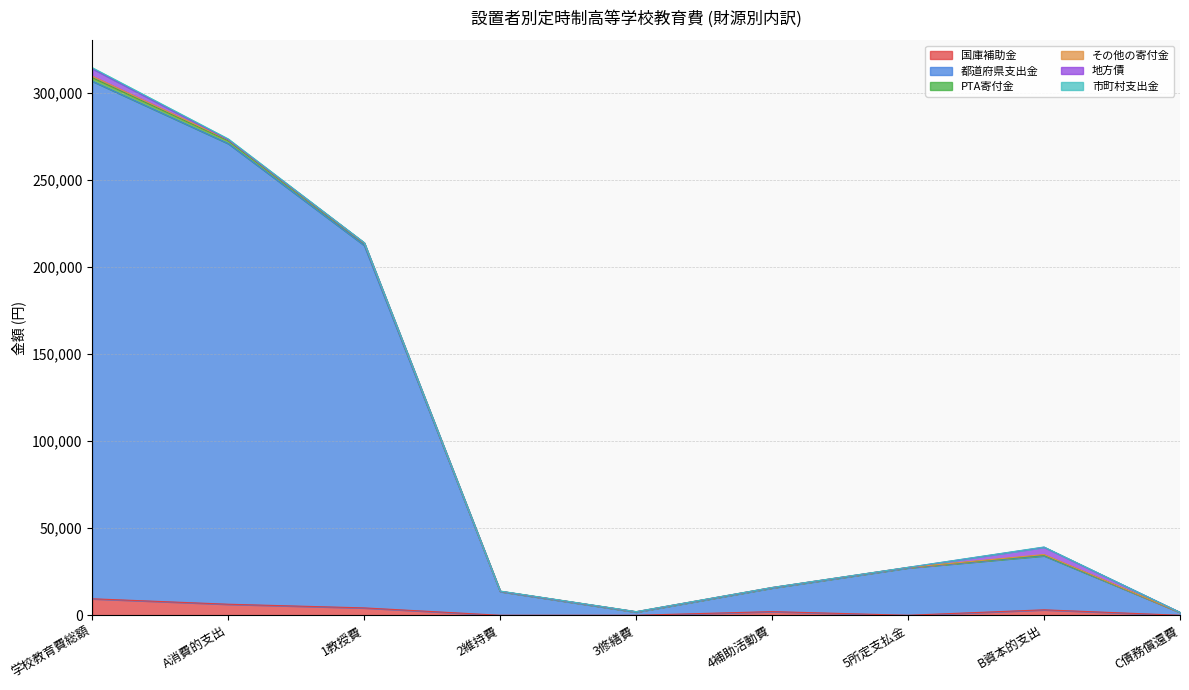

What is the maximum value for 国庫補助金?

9473